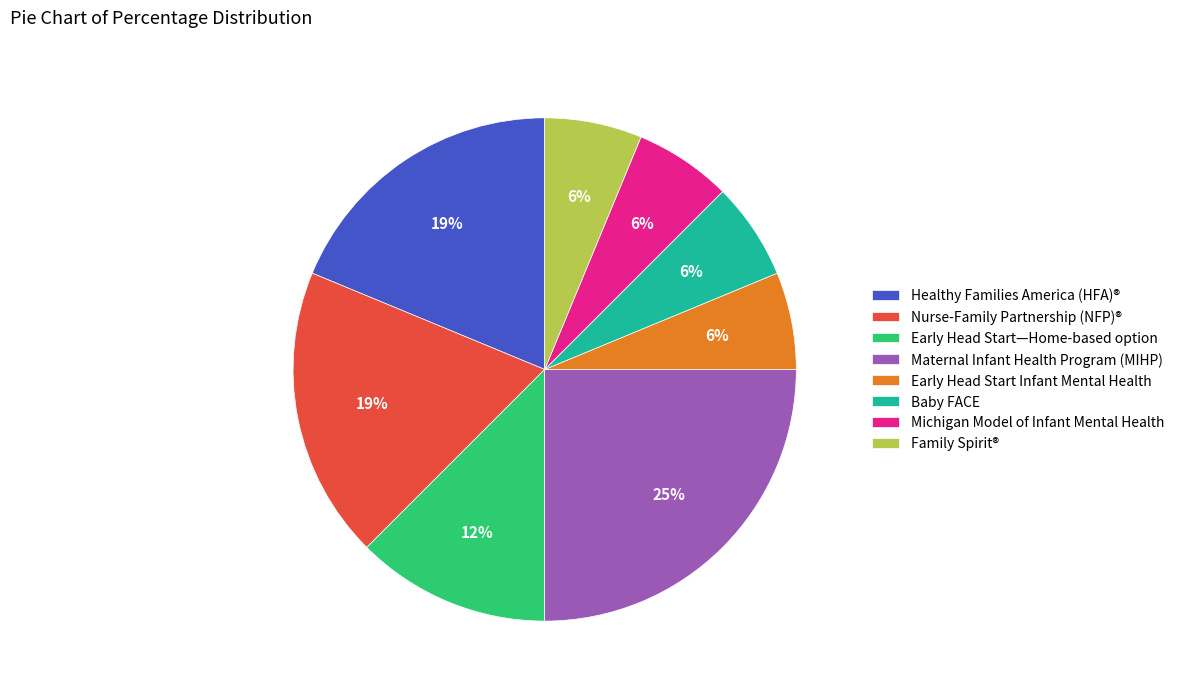

To the nearest percent, what portion does Maternal Infant Health Program (MIHP) represent?

25%